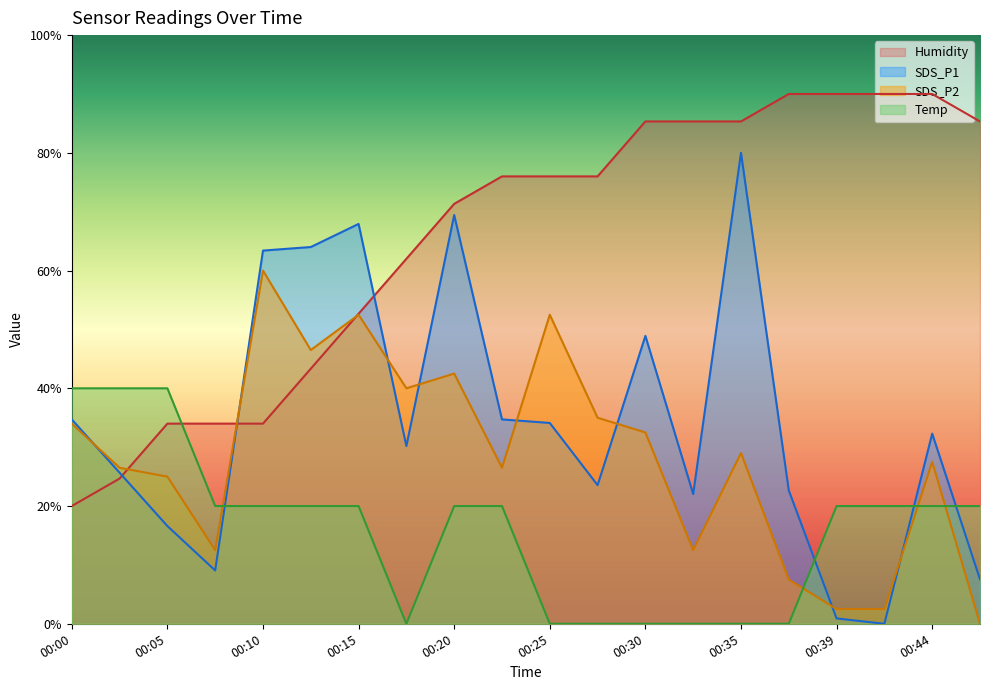

How many positive values does the SDS_P1 series have?

19